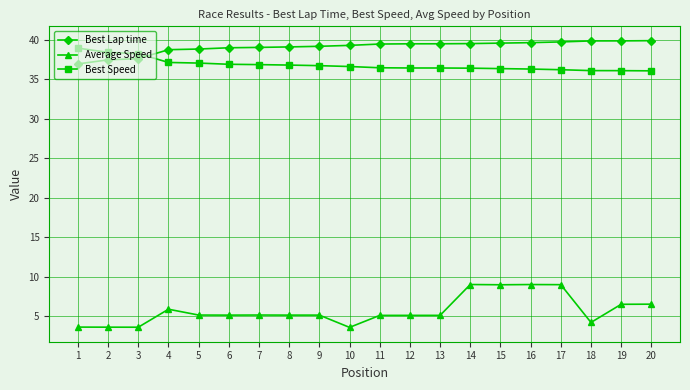

Is this an area chart (filled region under the line)?

No